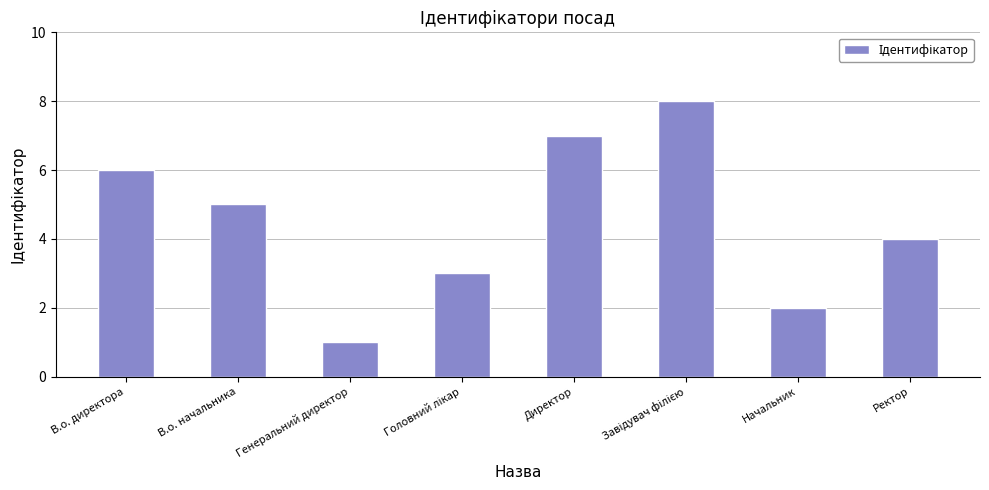

Count the number of data series in this chart.

1